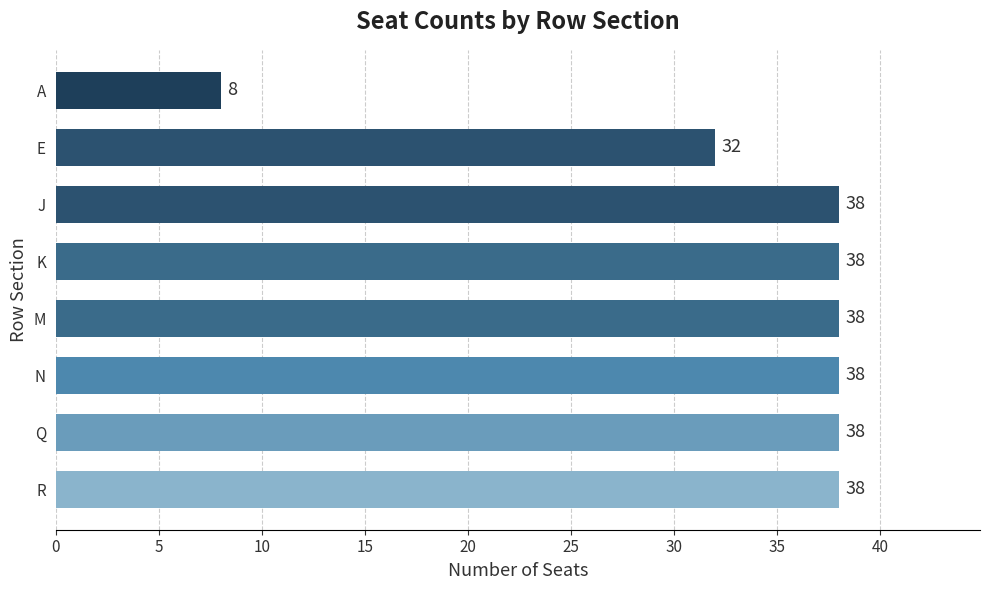

Reading bottom to top, extract all data points from this chart.

38	38	38	38	38	38	32	8